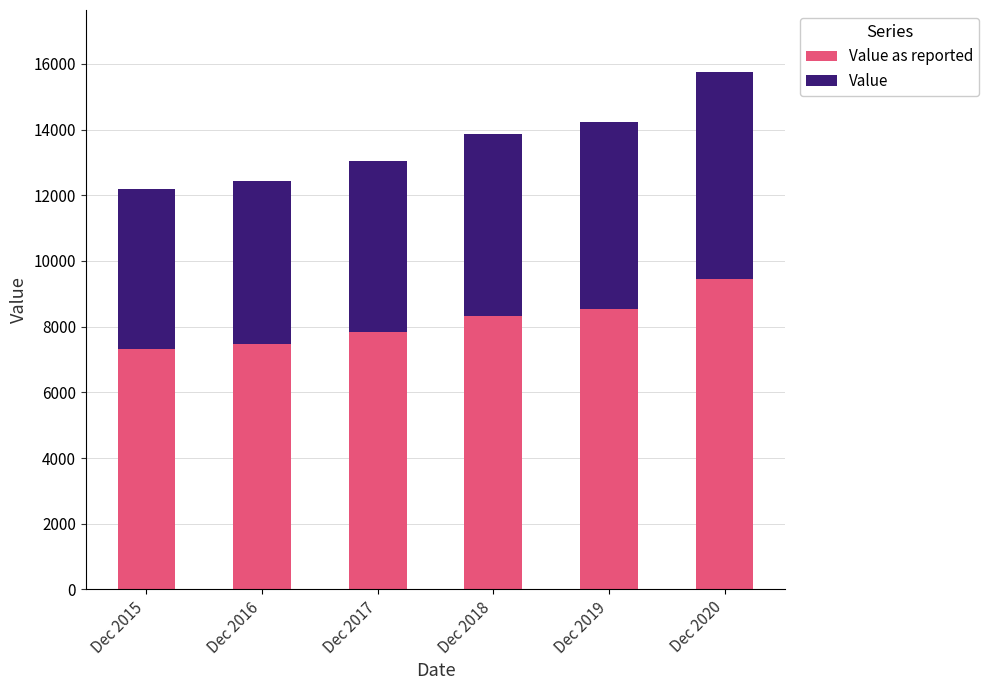

At which category is the sum across all series the highest?

Dec 2020